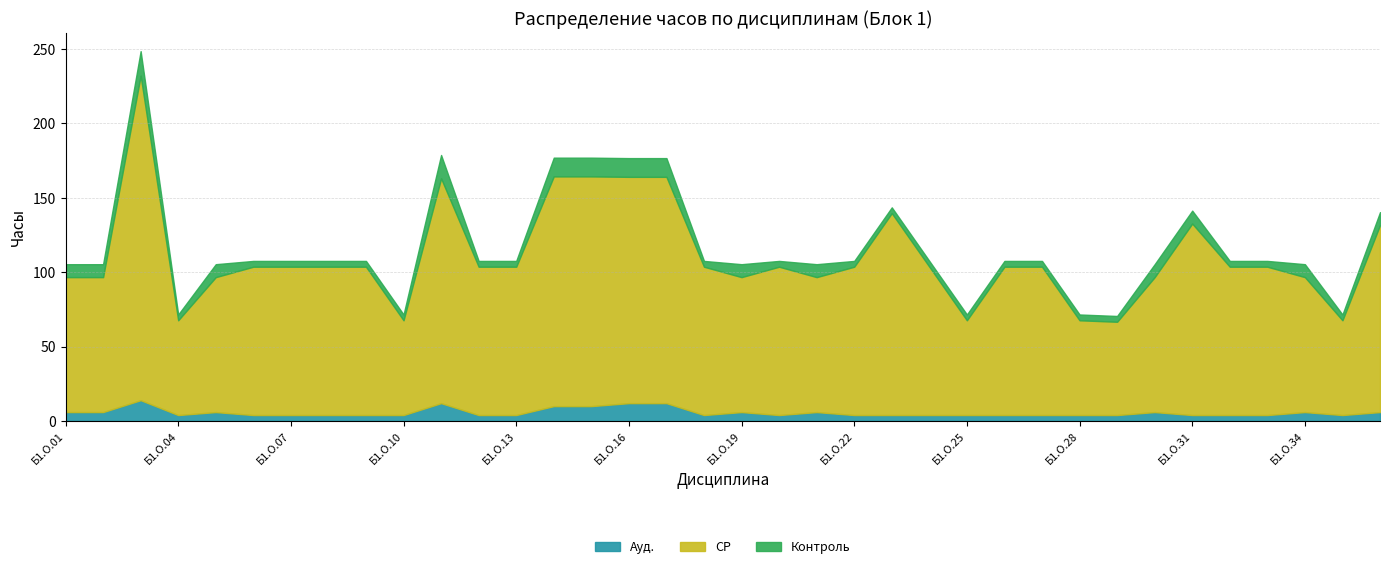

The value of Контроль at Б1.О.31 is 8.7. True or false?

True